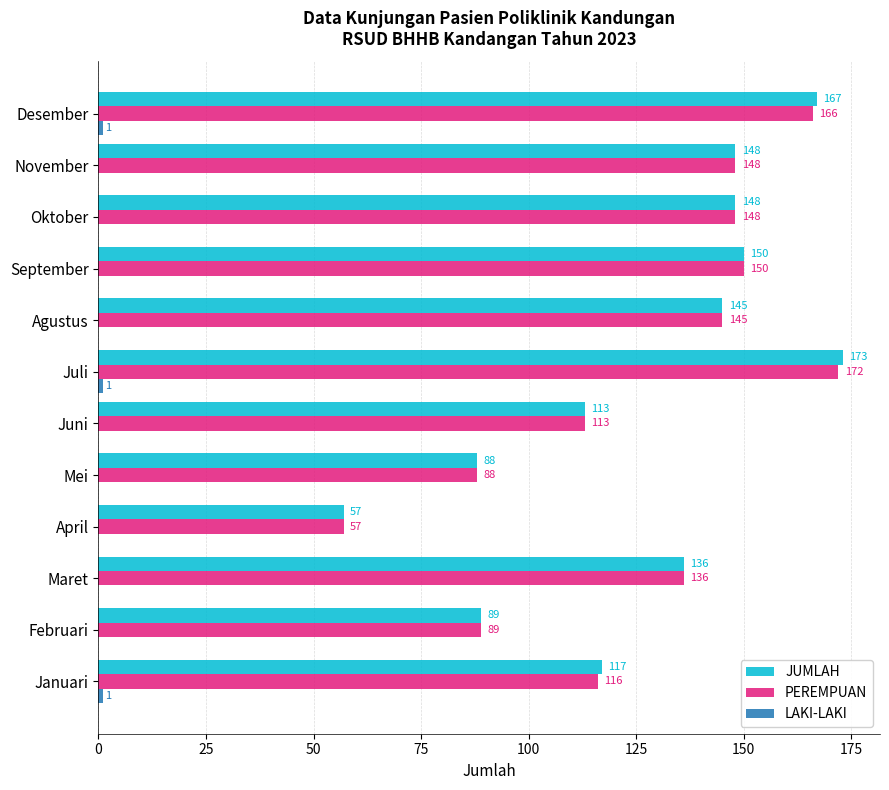

Is it true that JUMLAH equals 18 at Februari?

False